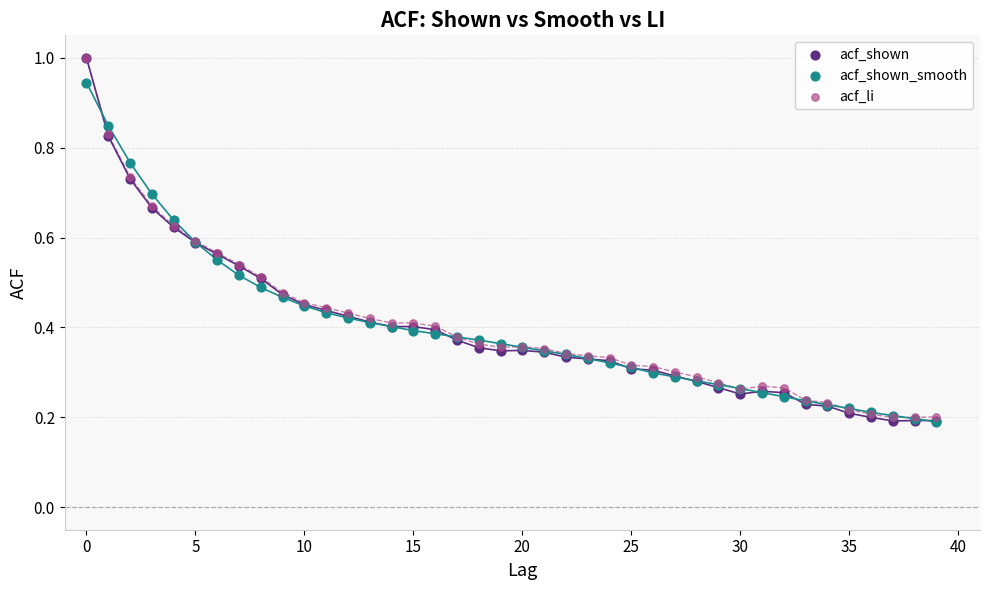

Which series has the largest Y range (max minus min)?

acf_shown